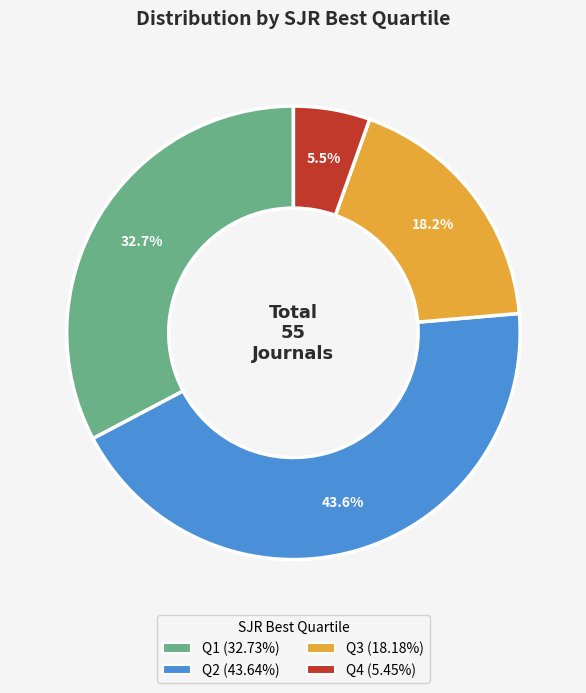

To the nearest percent, what portion does Q3 represent?

18%